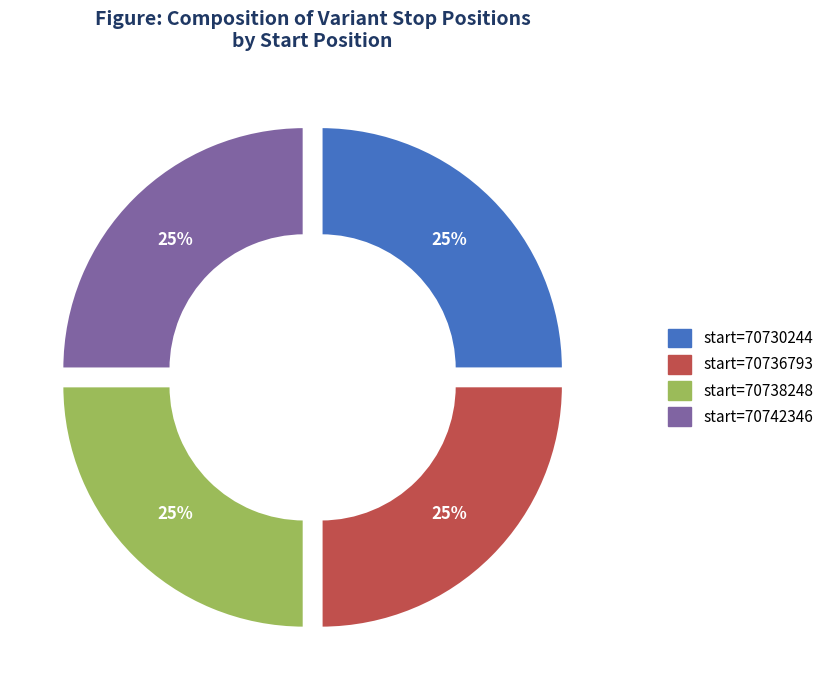

Does any single category account for the majority?

No